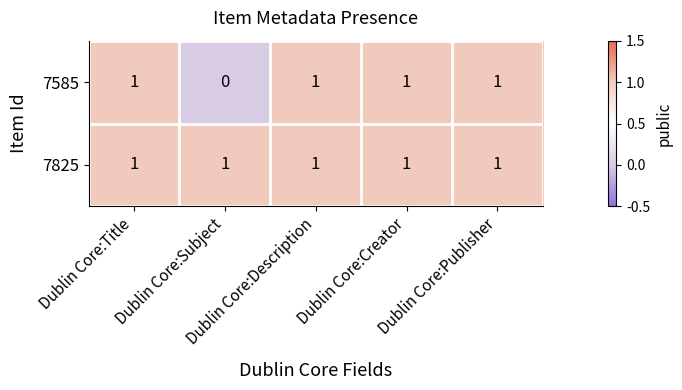

At how many categories does at least one series exceed 0?

5